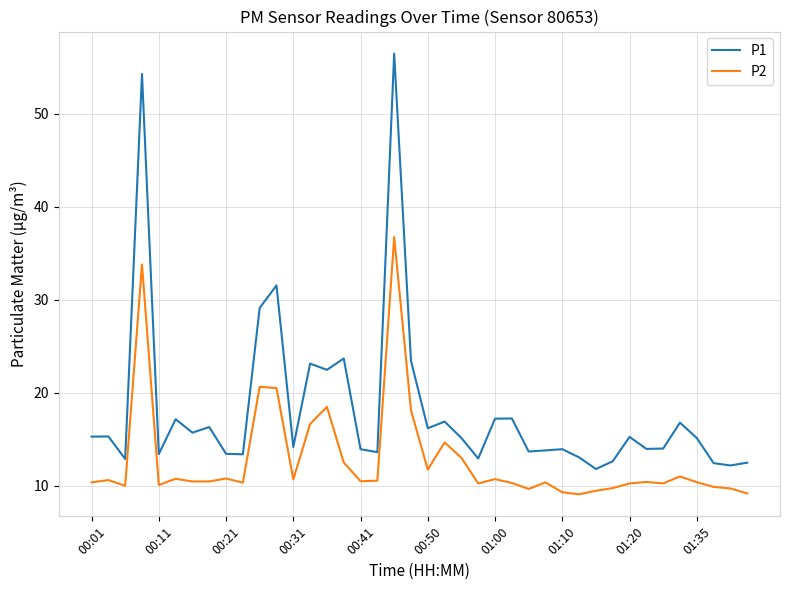

How many lines are shown in the chart?

2